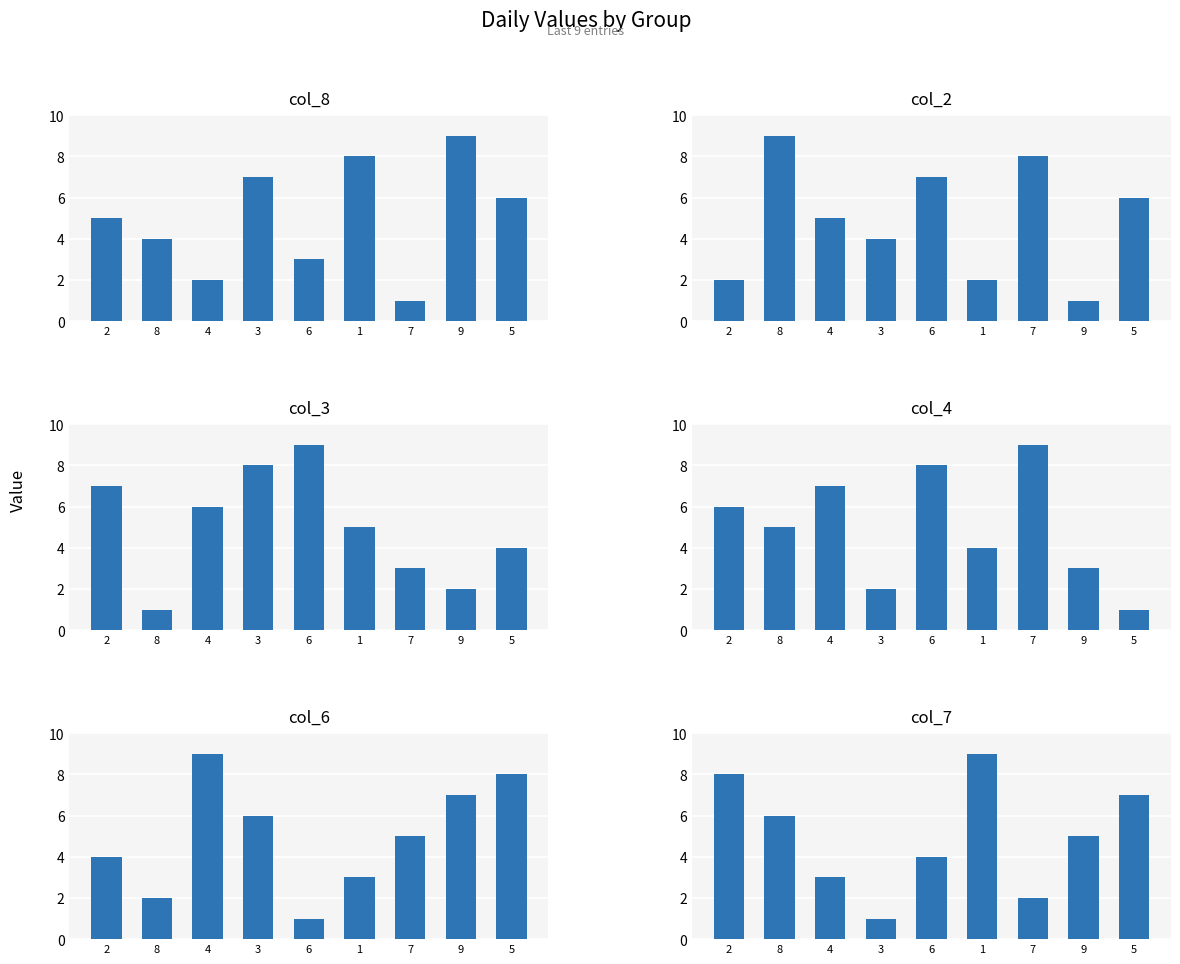

Where does the col_3 series first go above 5?

2